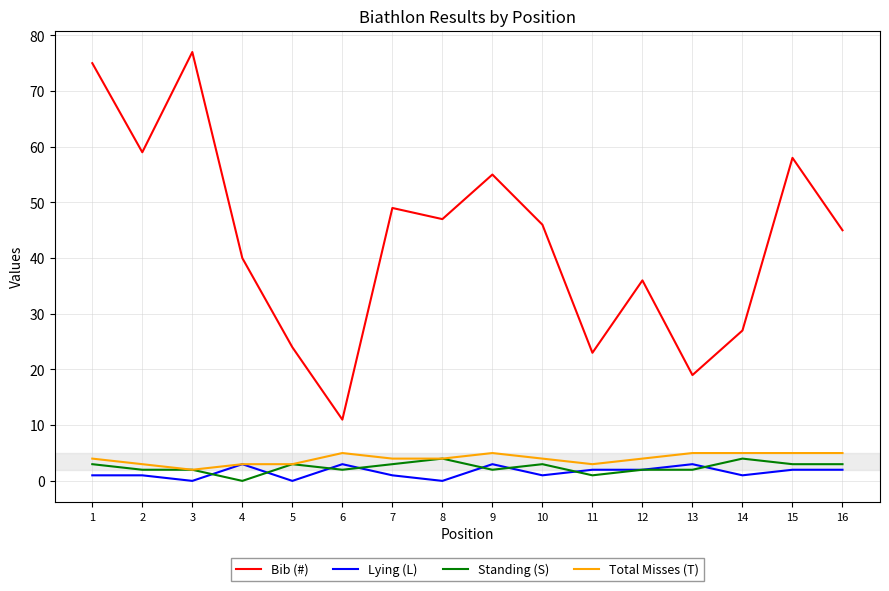

What is the total value across all series at 9?

65